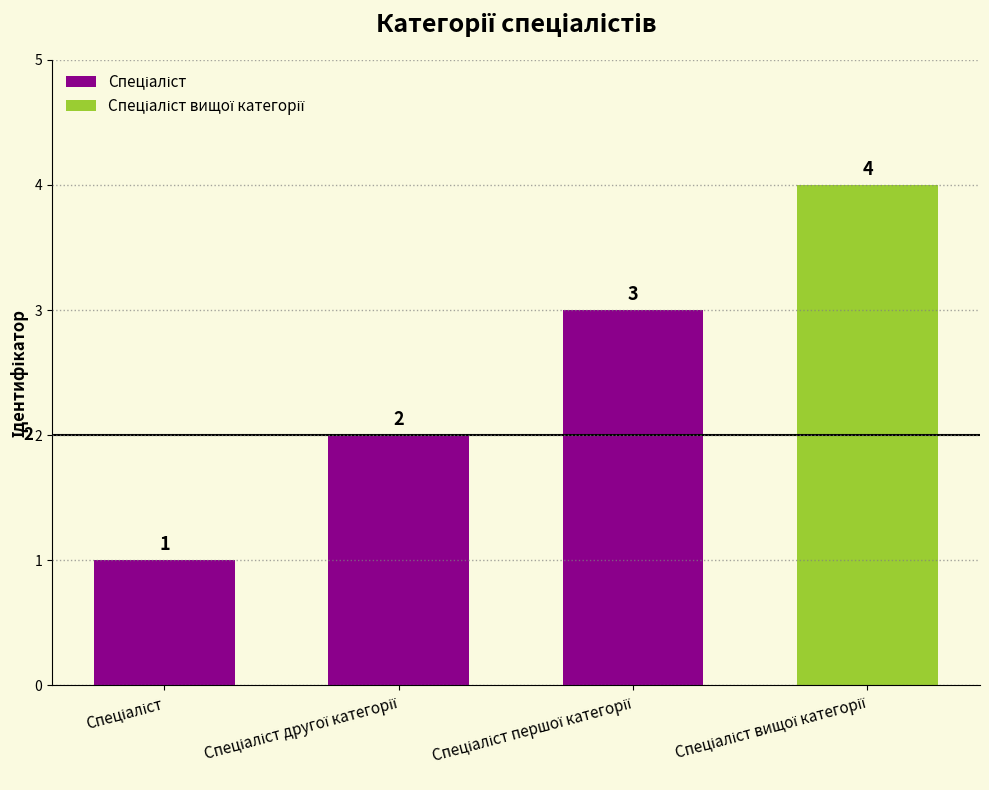

What position from the right is Спеціаліст другої категорії?

2